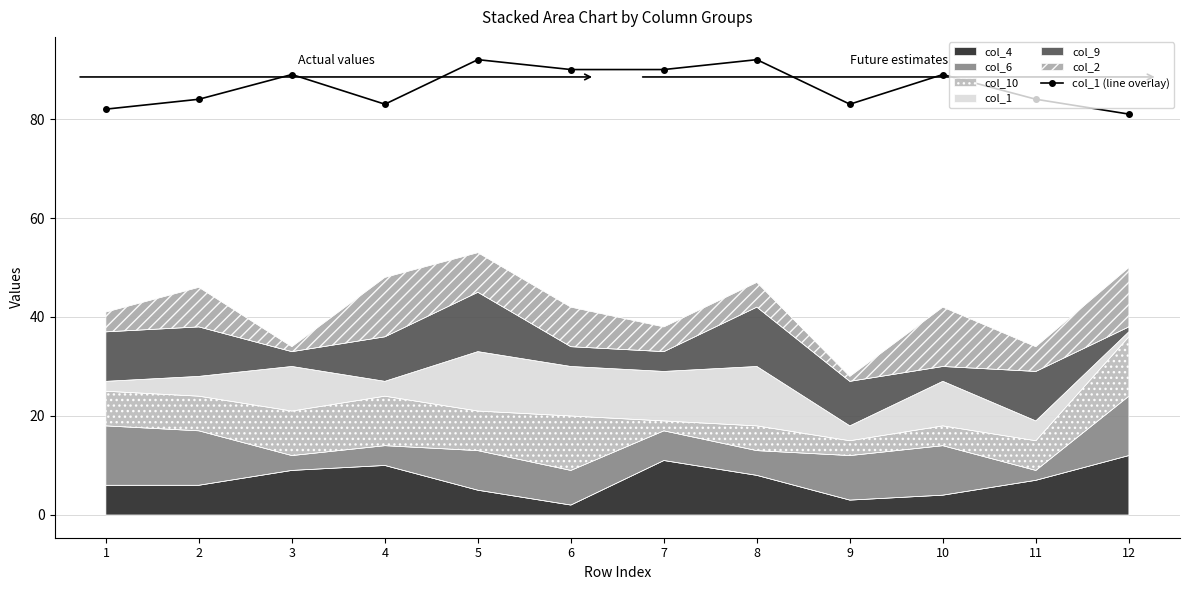

Rank the categories by value from lowest to highest.

12, 1, 4, 9, 2, 11, 3, 10, 6, 7, 5, 8